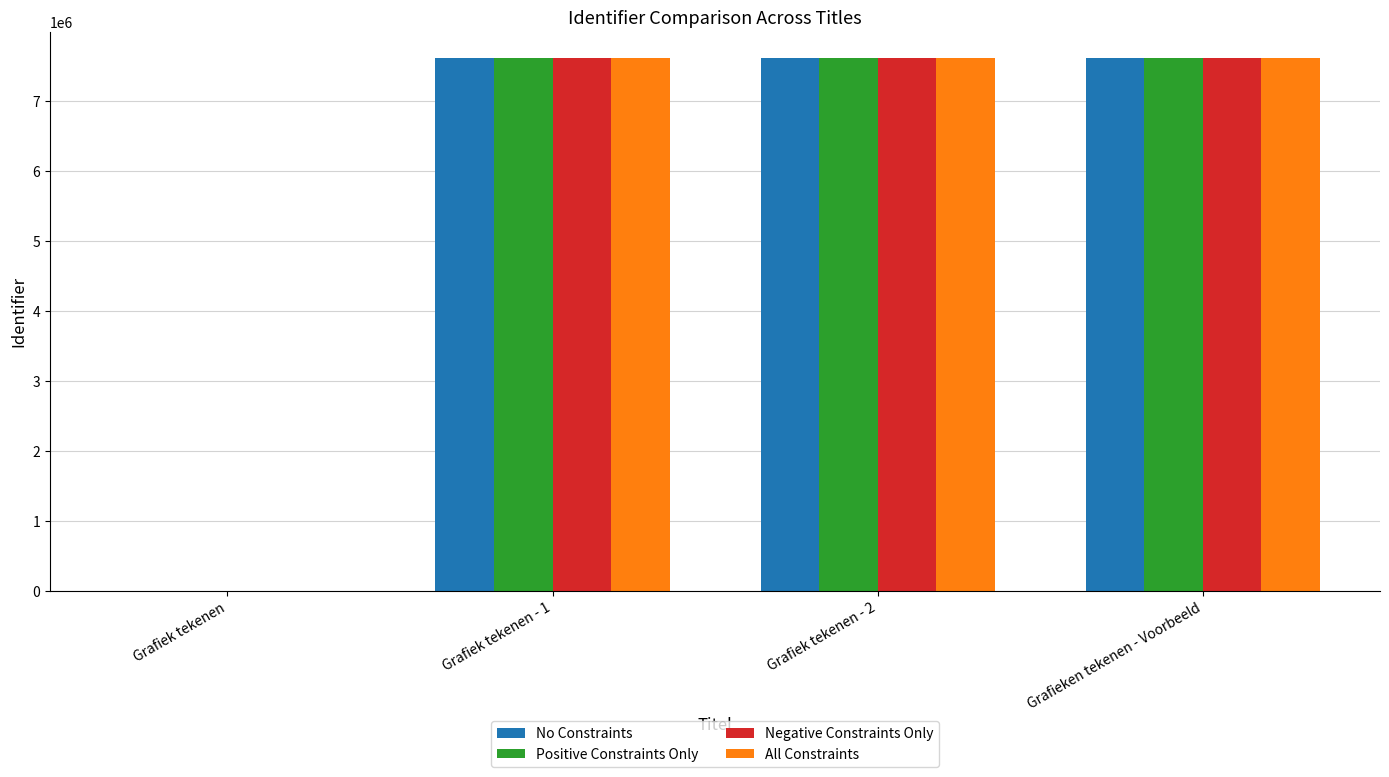

What is the sum of all Positive Constraints Only values?

22801241